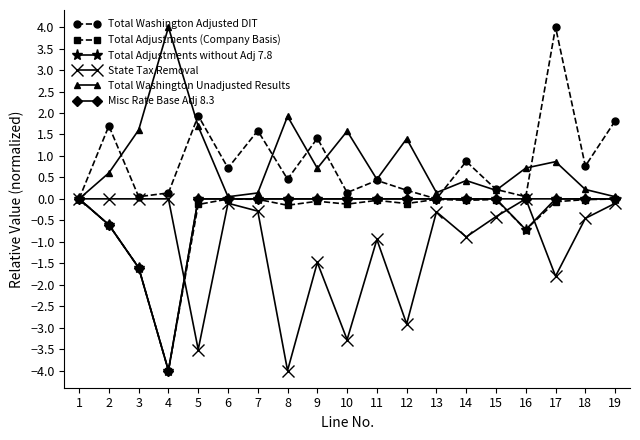

The value of Total Adjustments without Adj 7.8 at 4 is -6.1. True or false?

False